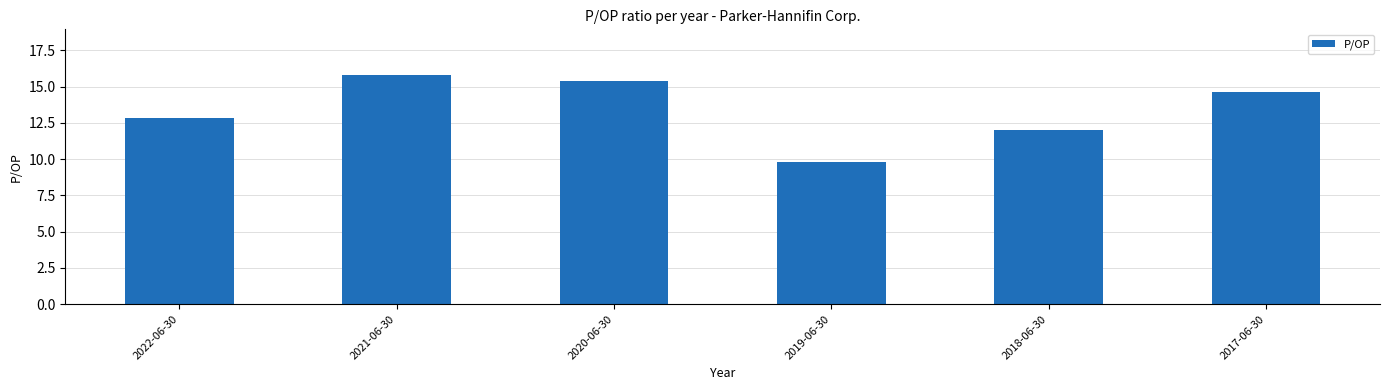

What is the ratio of the value at 2018-06-30 to the value at 2017-06-30?

0.8